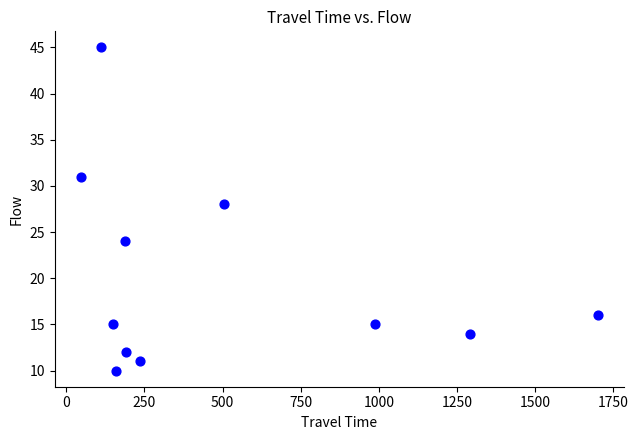

What is the range of Y values (max minus min)?

35